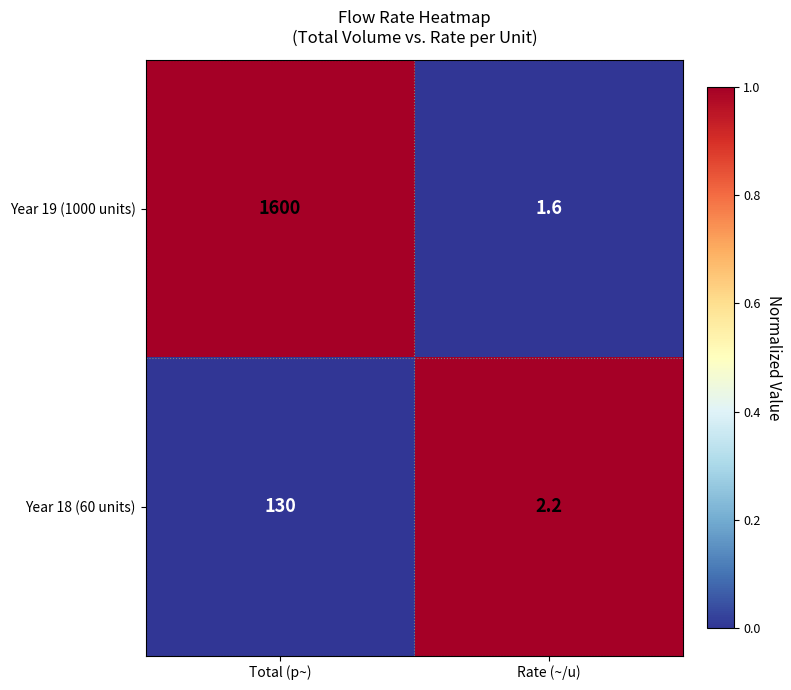

How many distinct data groups are displayed?

2